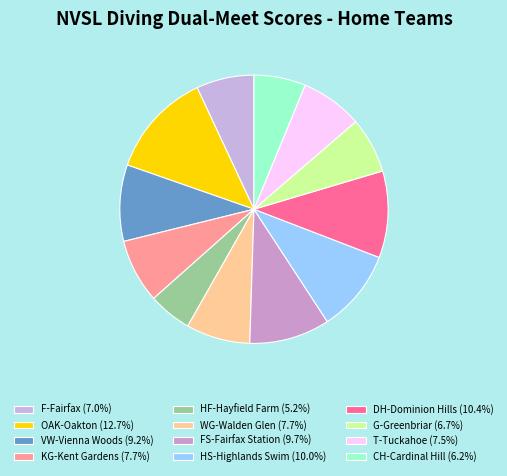

Between F-Fairfax and FS-Fairfax Station, which is larger?

FS-Fairfax Station